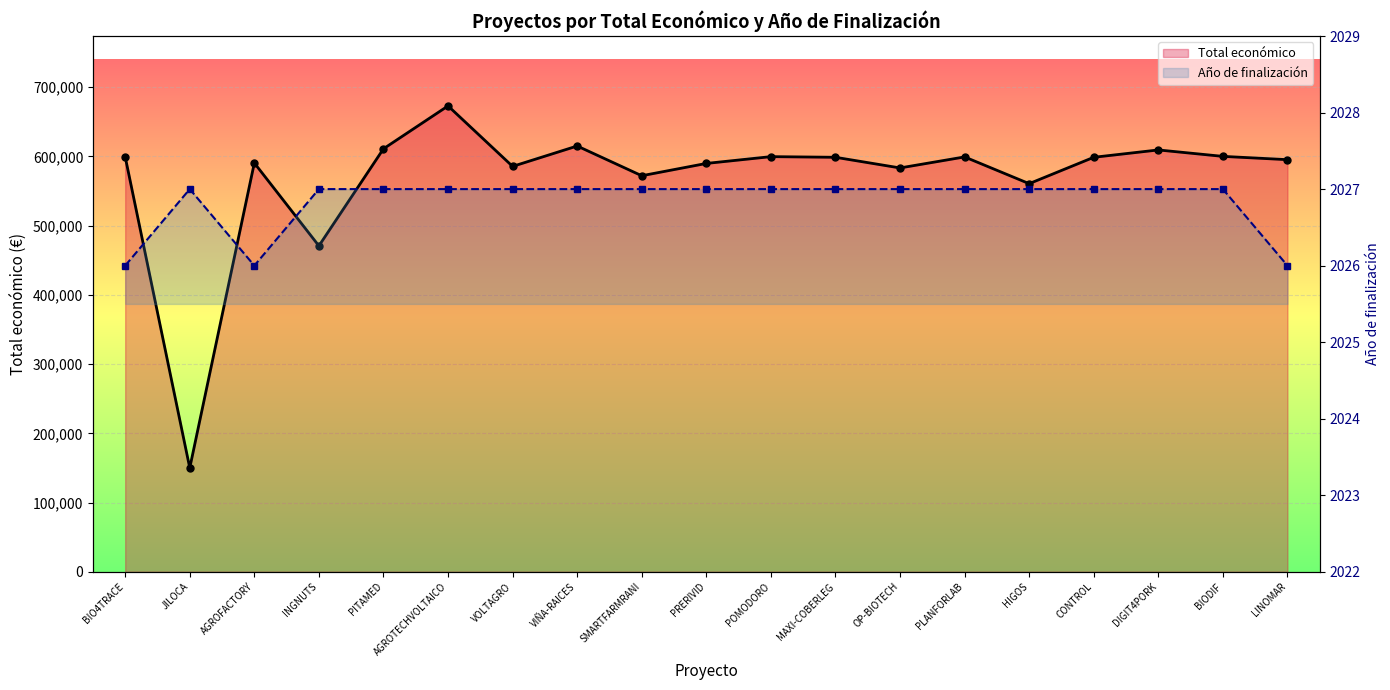

How many series are shown in this chart?

2